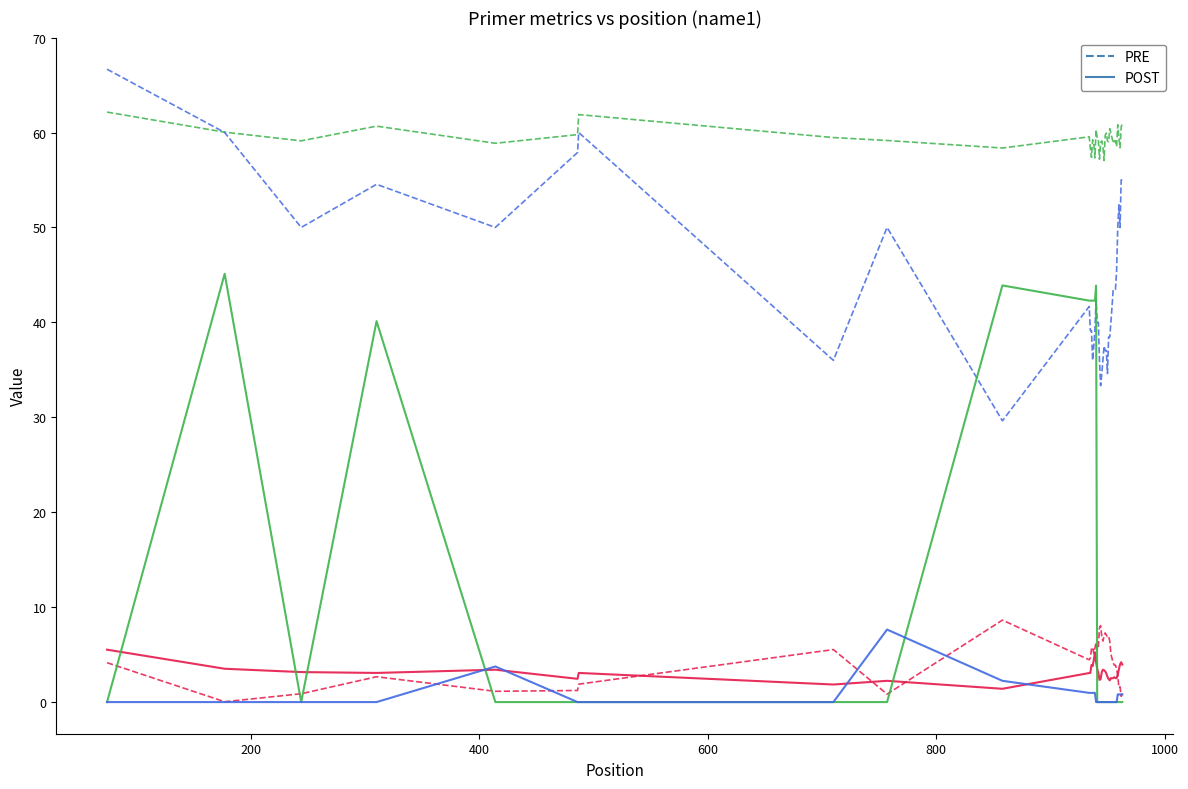

What is the maximum value shown in the chart?

66.7